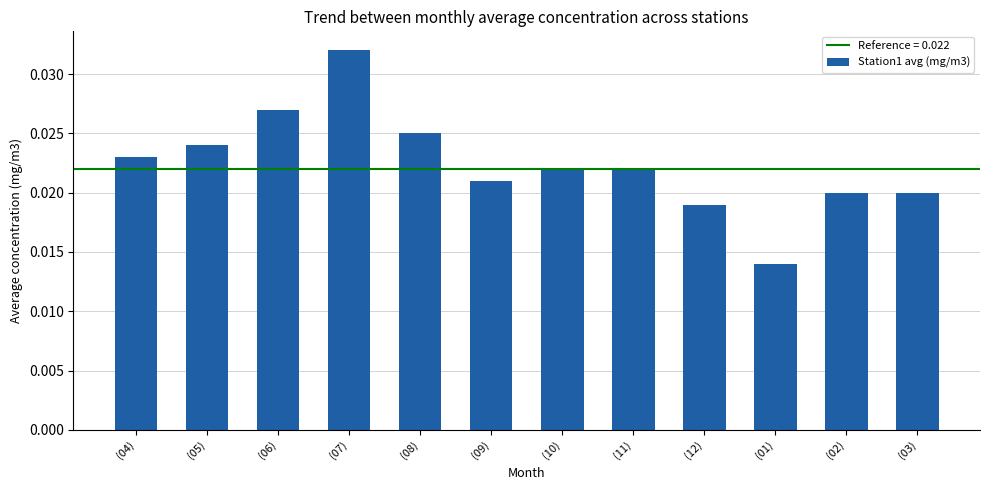

Count the values in the range 0 to 1.

12